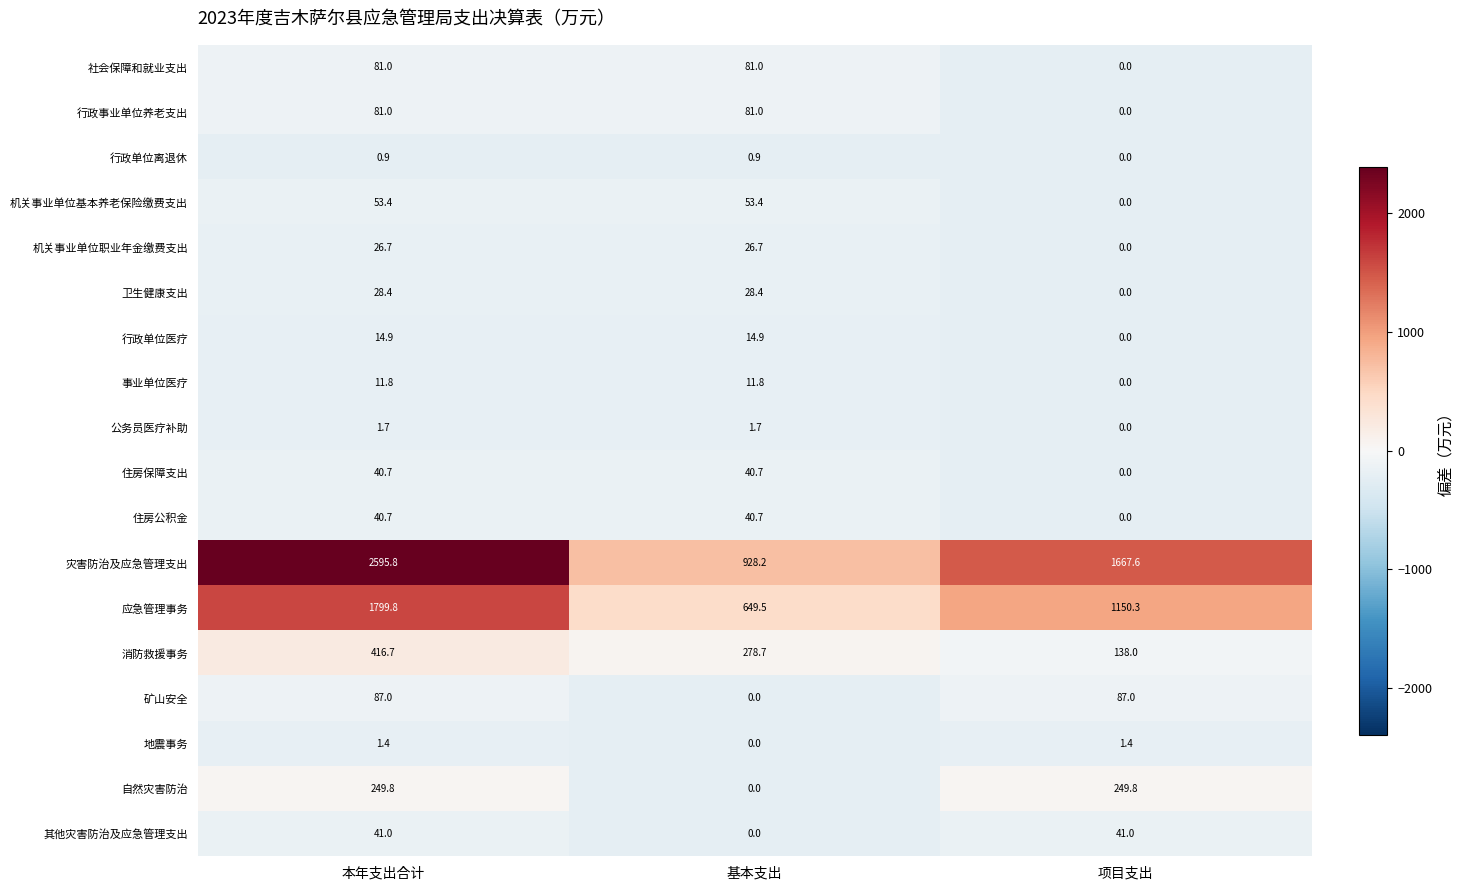

How many distinct data groups are displayed?

18